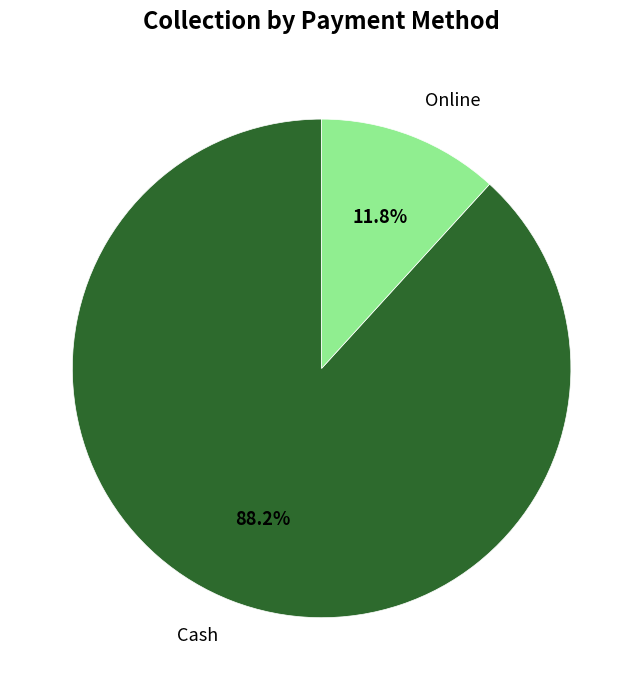

Rank the categories by value from lowest to highest.

Online, Cash